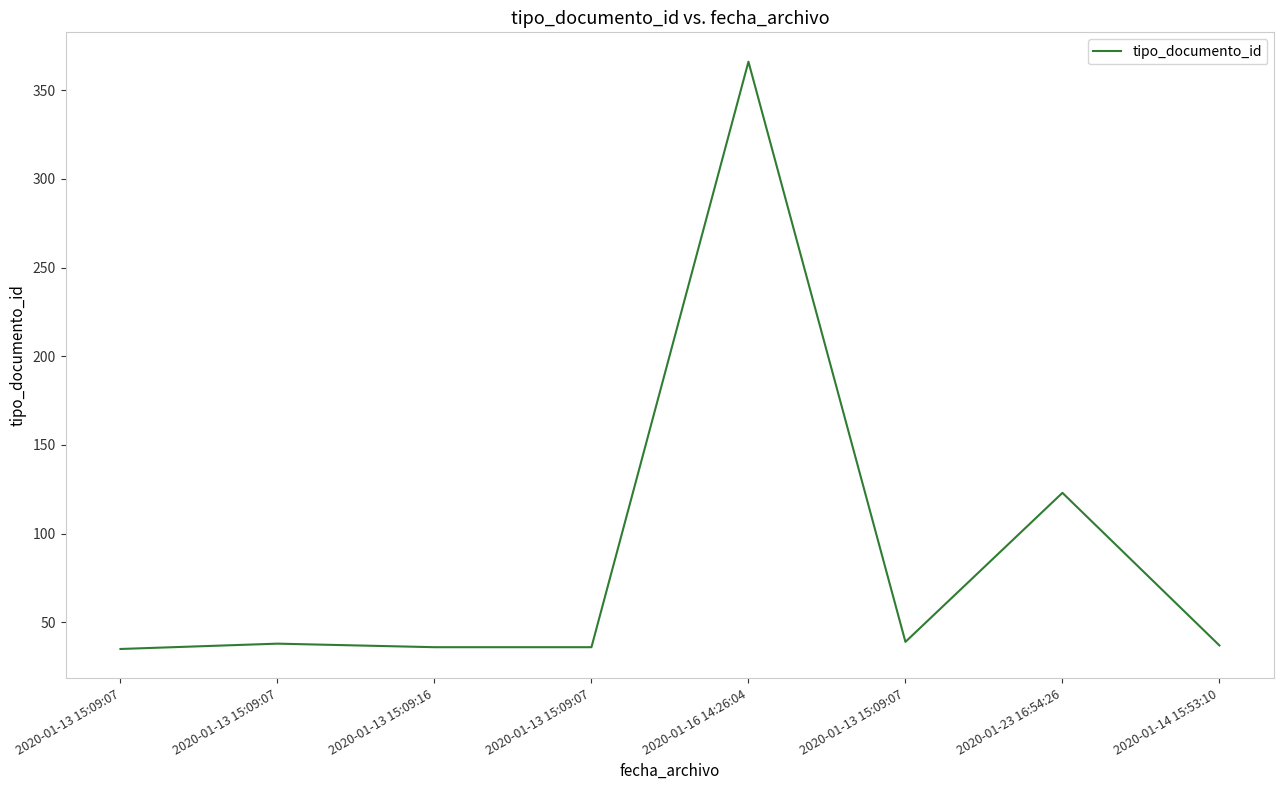

At which category does the data reach its first local peak?

2020-01-13 15:09:07